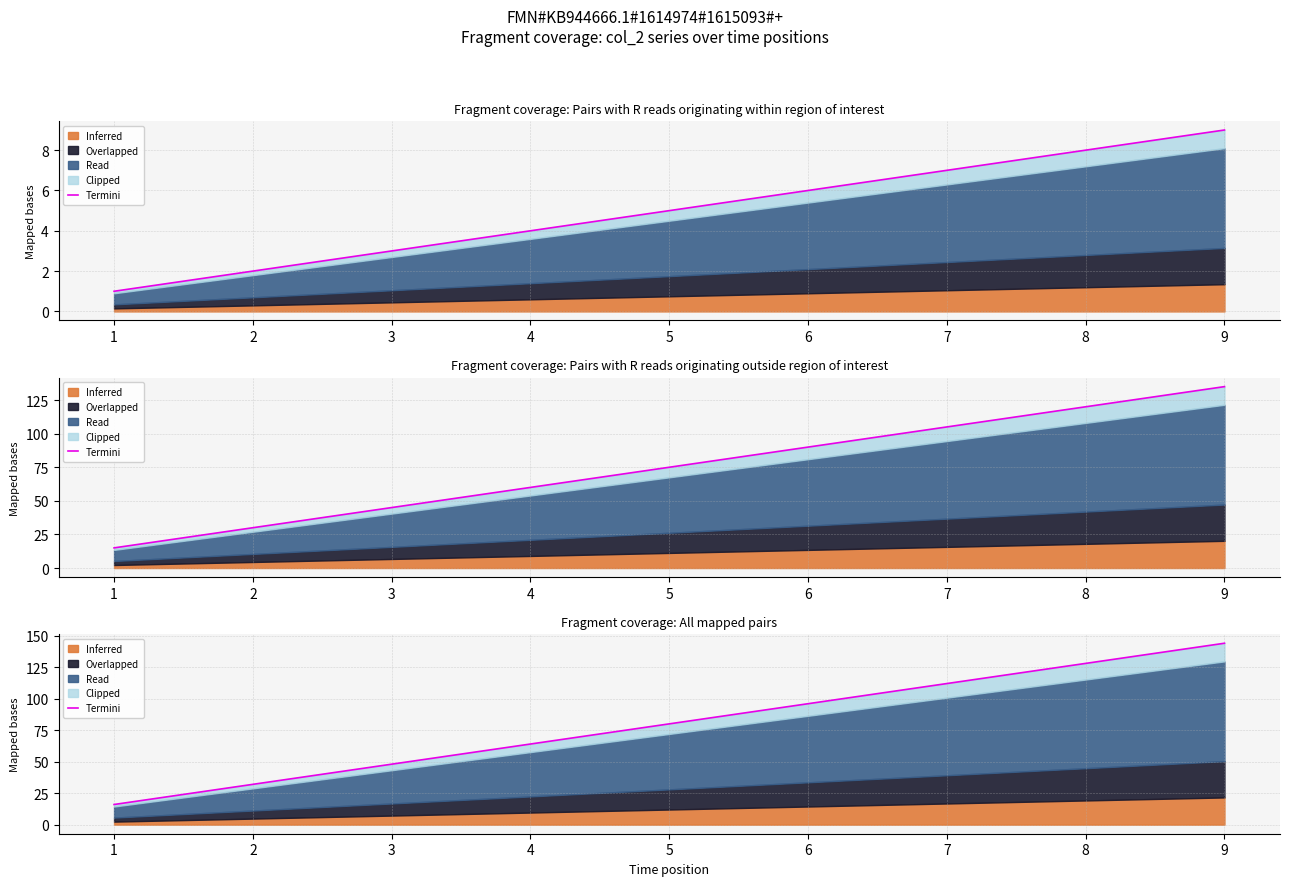

What is the value of the 1st point from the left?

16.0